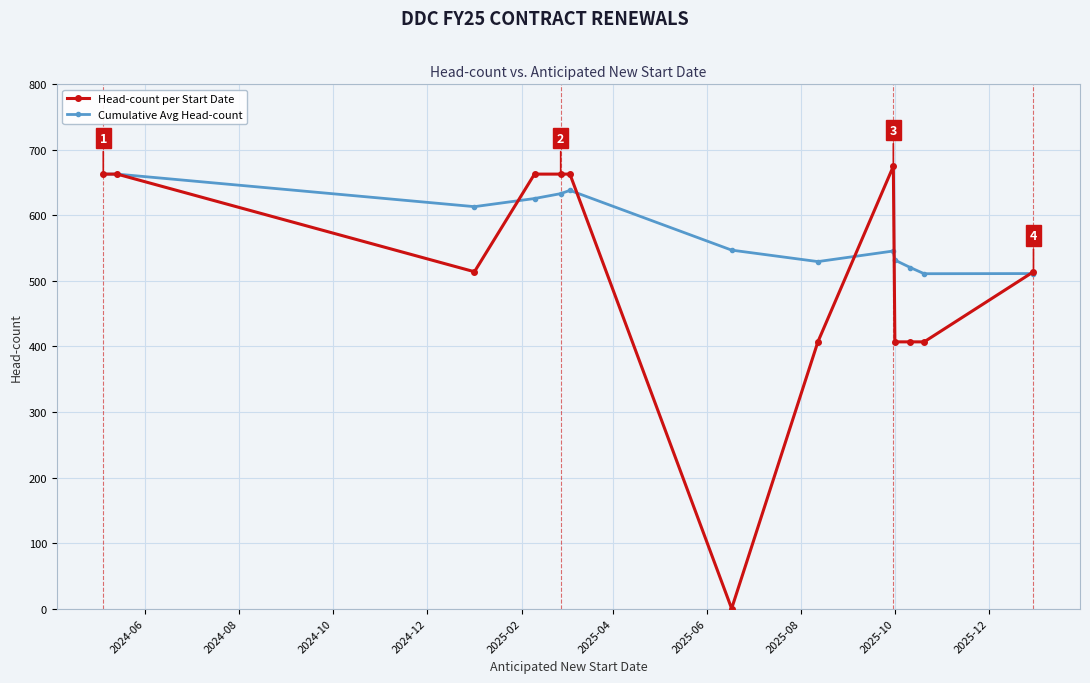

Which series has the widest spread of values?

Head-count per Start Date